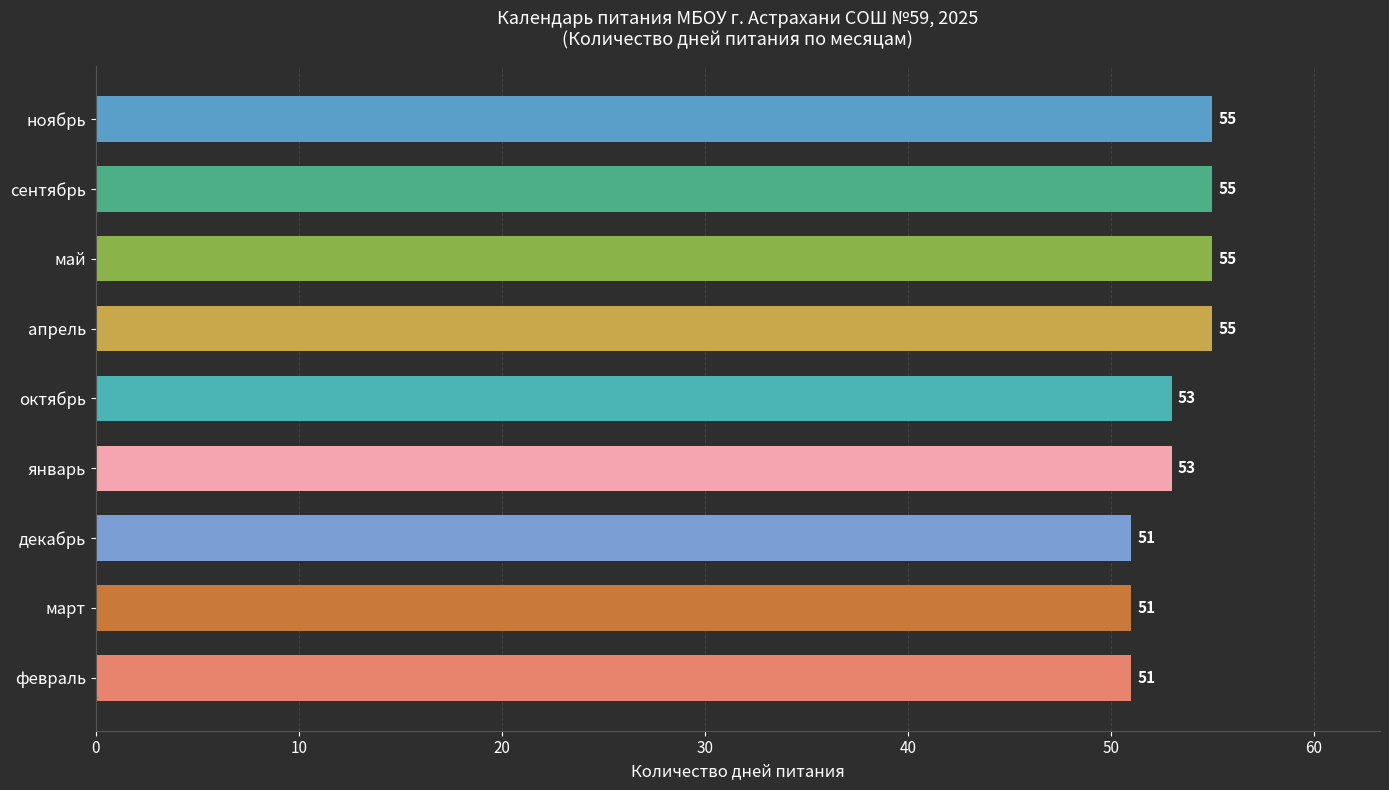

How many bars are there in total?

9